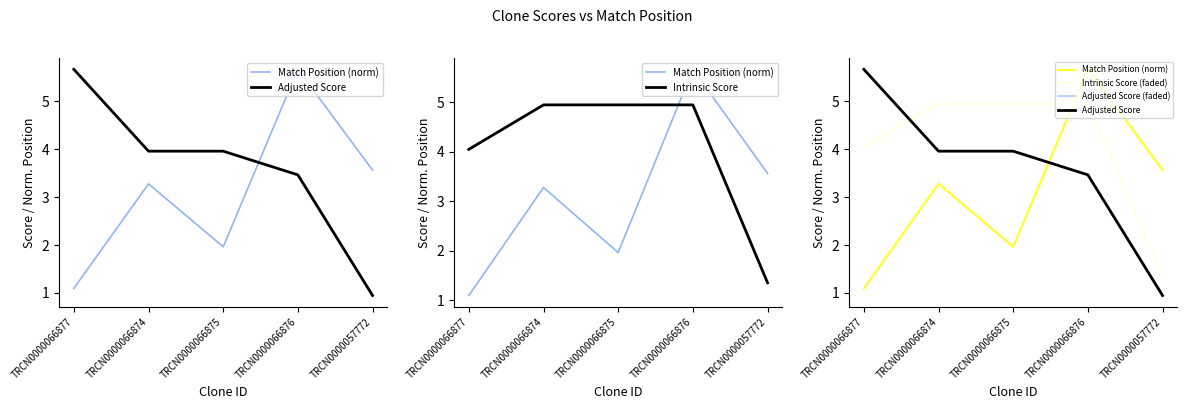

What position from the left is TRCN0000066875?

3